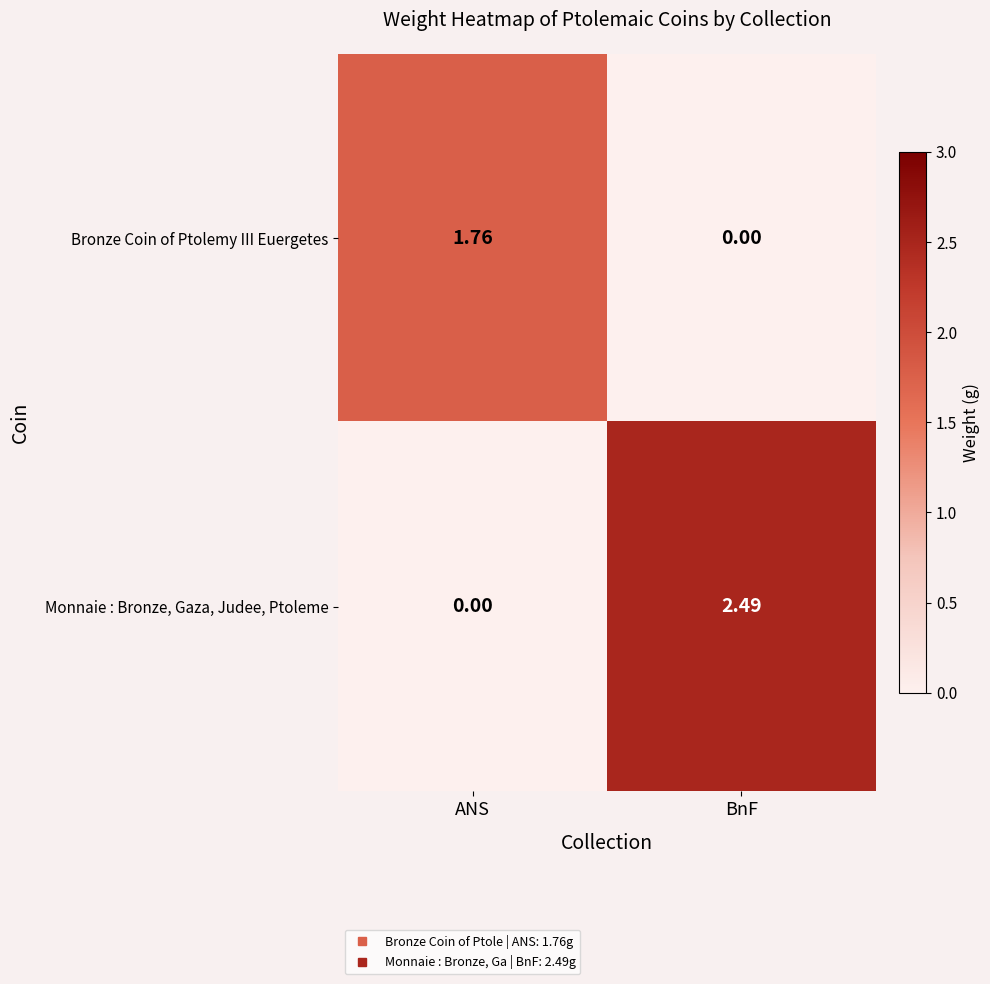

At how many categories does at least one series exceed 1?

2